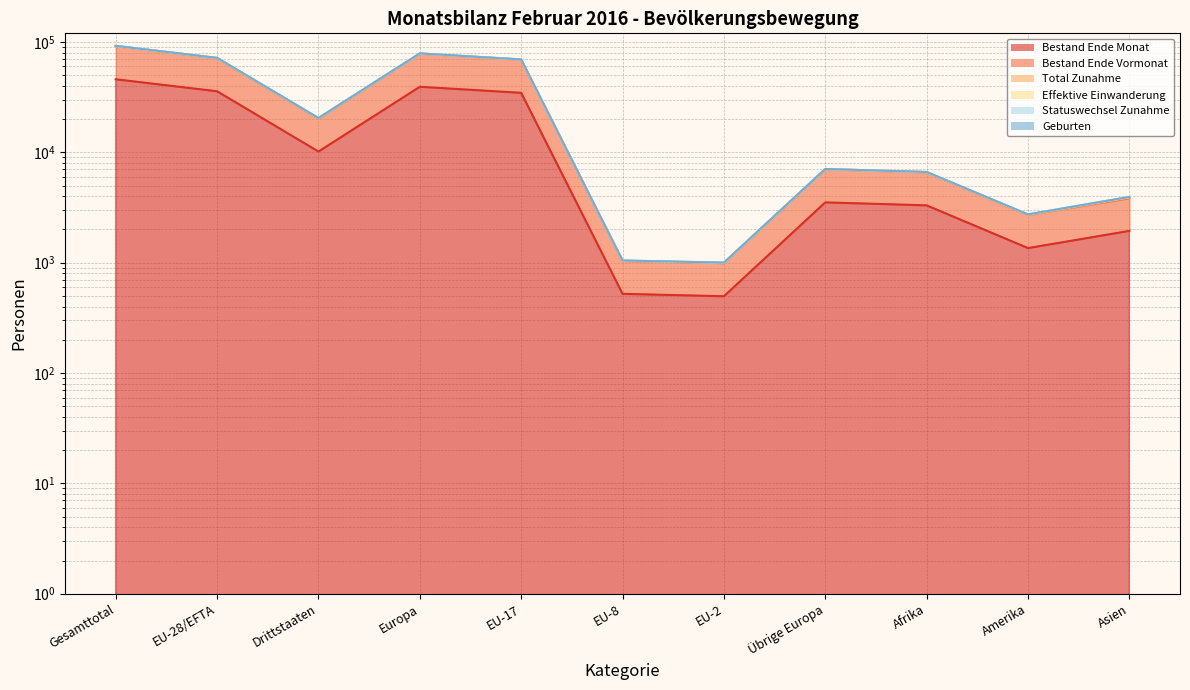

What is the minimum value shown in the chart?

496